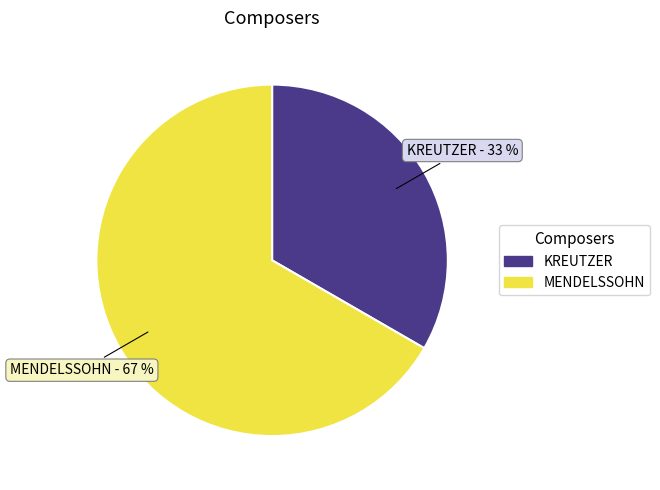

Does MENDELSSOHN account for over 50% of the chart?

Yes